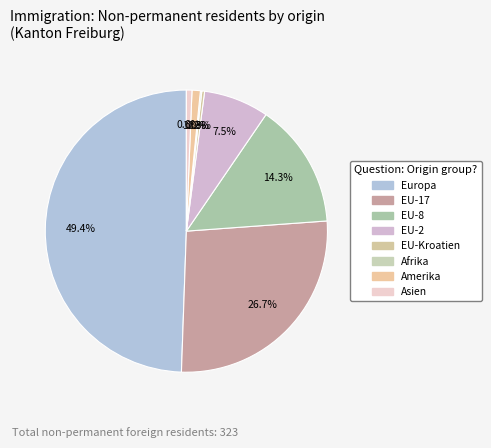

What is the largest slice in the pie chart?

Europa